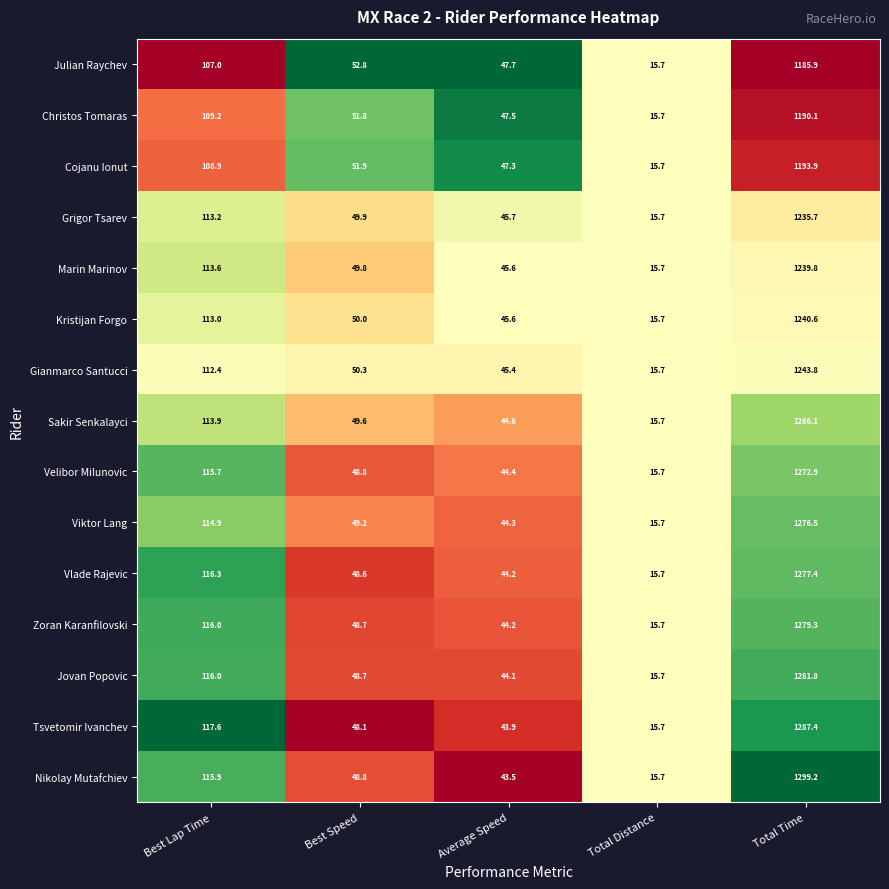

Is it true that Grigor Tsarev equals 10.6 at Best Speed?

False